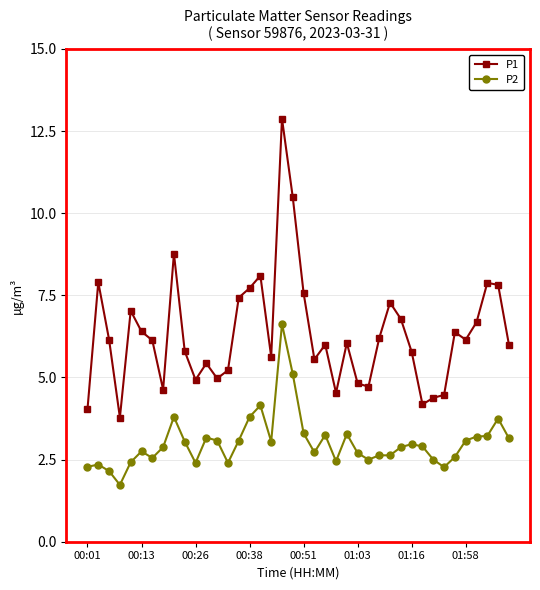

Which series has the largest total across all categories?

P1